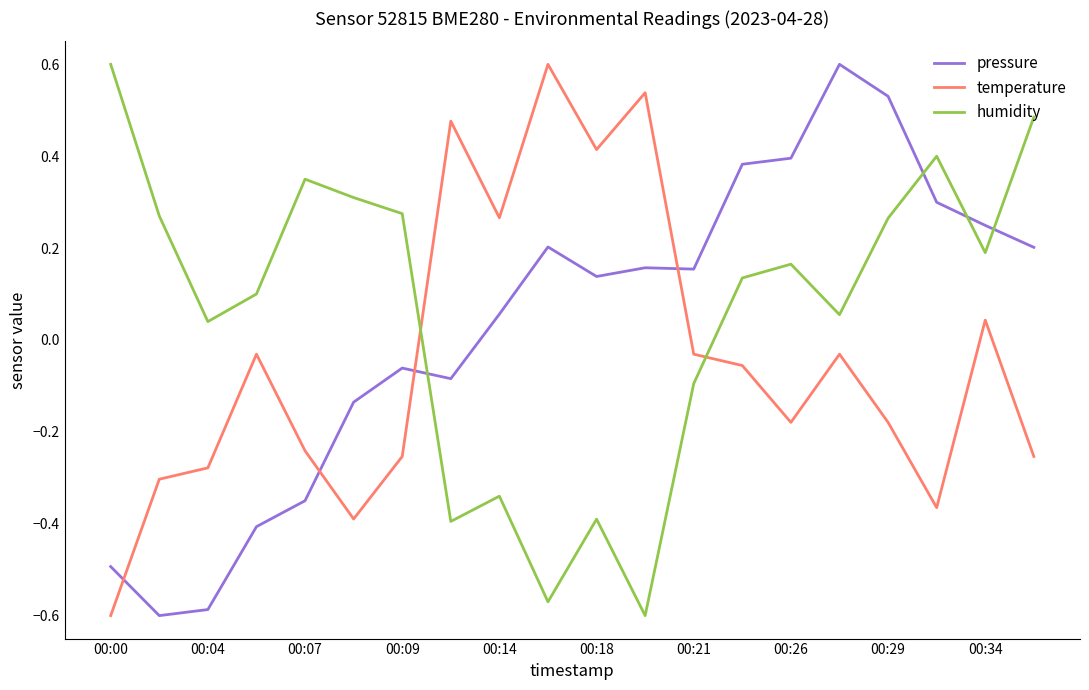

How many lines are shown in the chart?

3